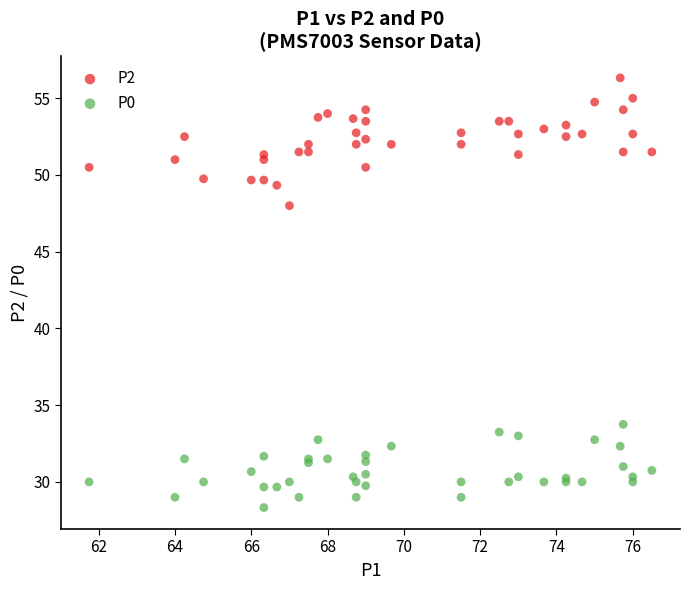

Which series contains the highest Y value?

P2